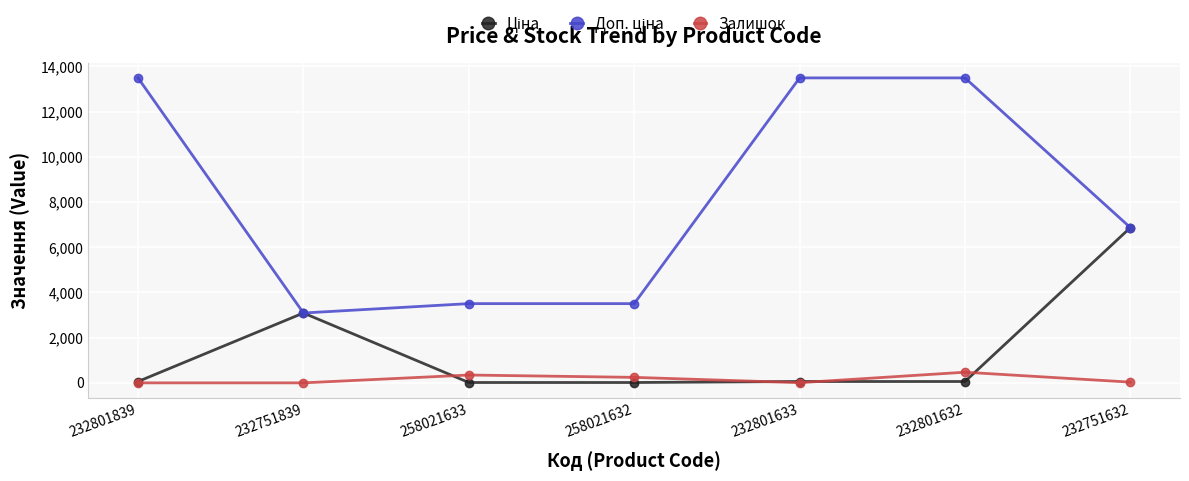

What is the total value across all series at 232801632?

14024.2